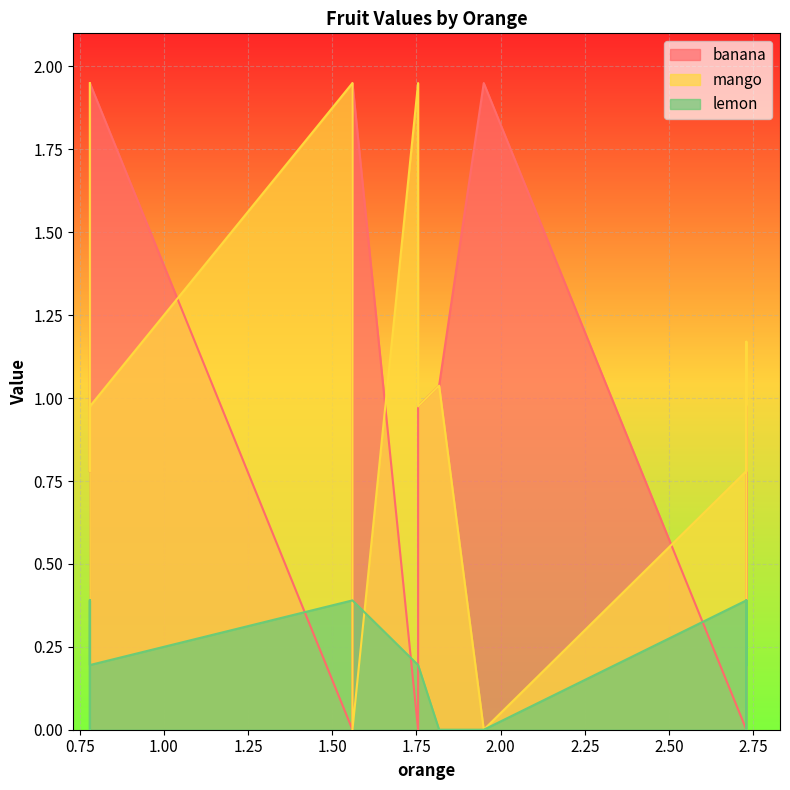

What is the highest value of the lemon series?

0.4